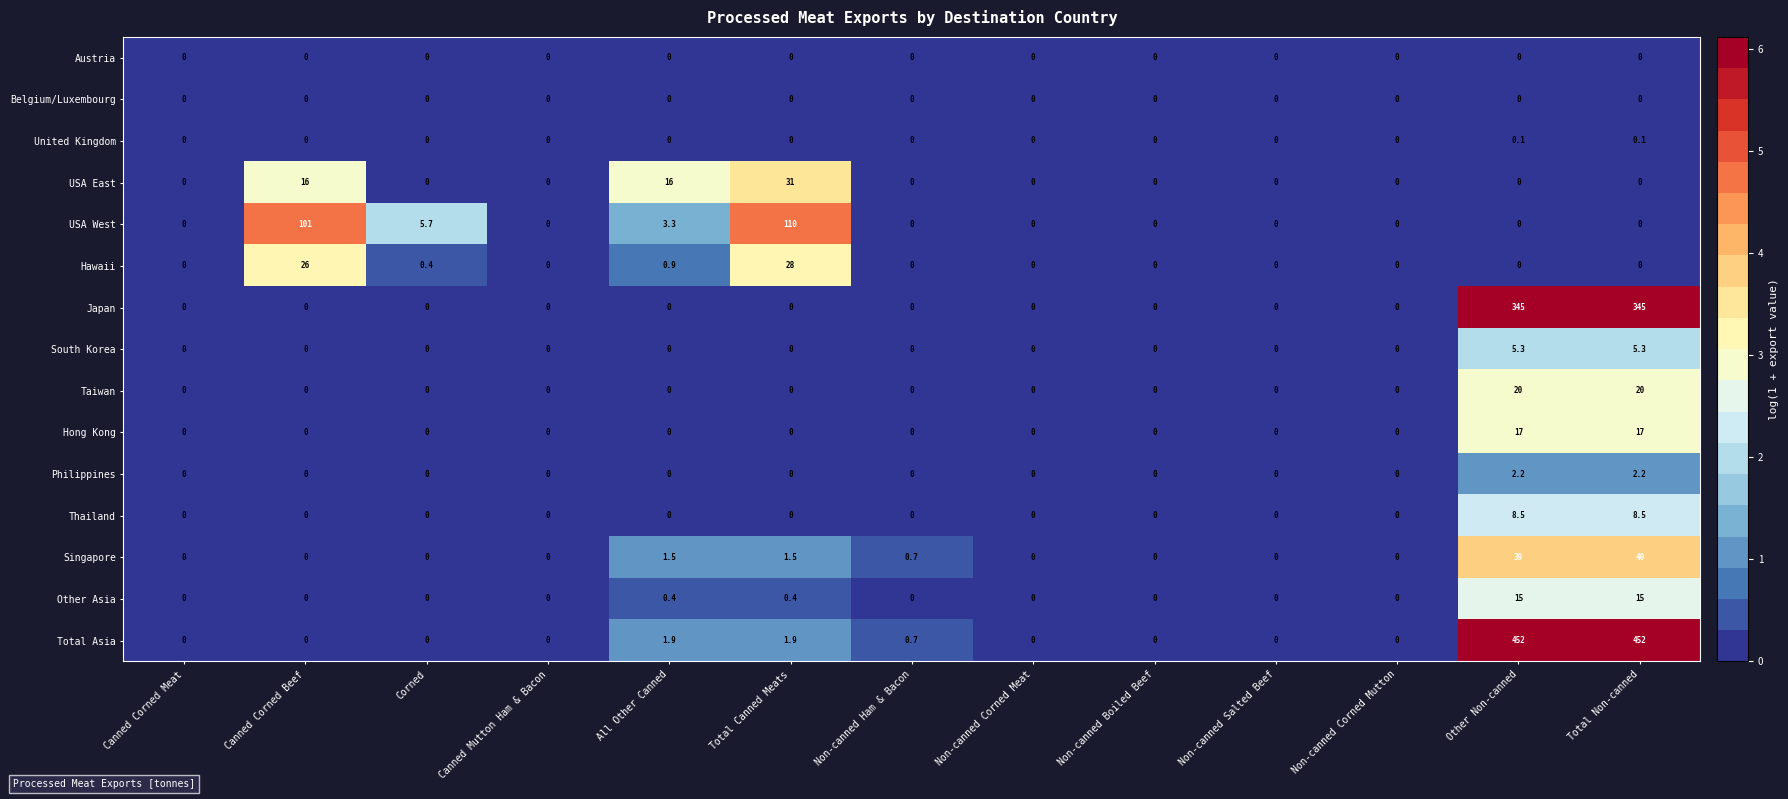

What is the sum of all USA West values?

220.0